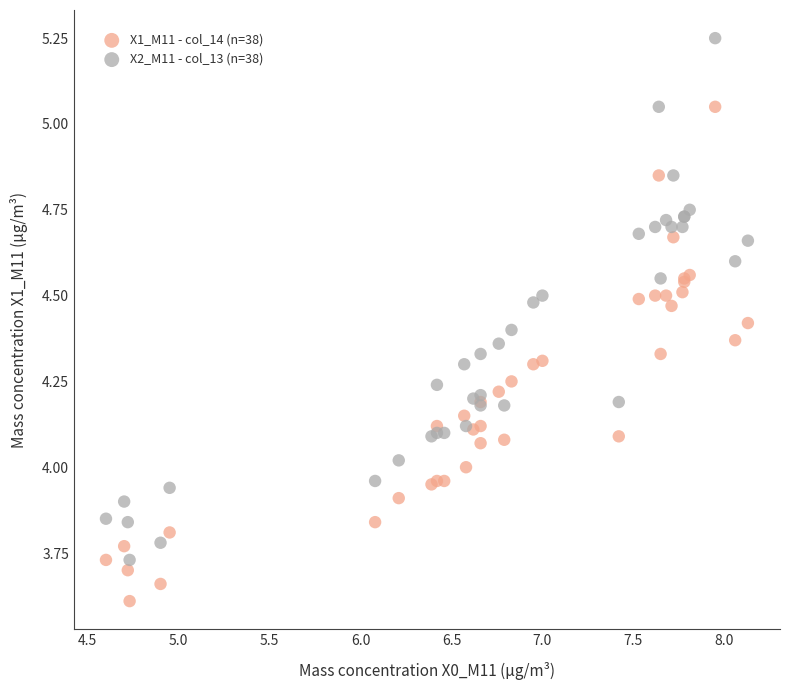

Which series contains the lowest Y value?

X1_M11 - col_14 (n=38)